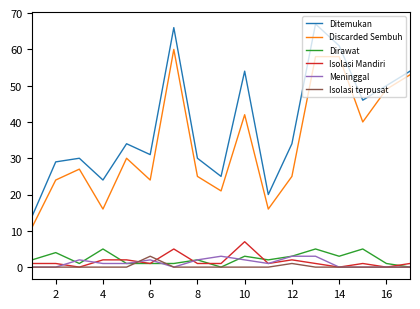

True or false: Dirawat and Discarded Sembuh intersect in this chart.

False